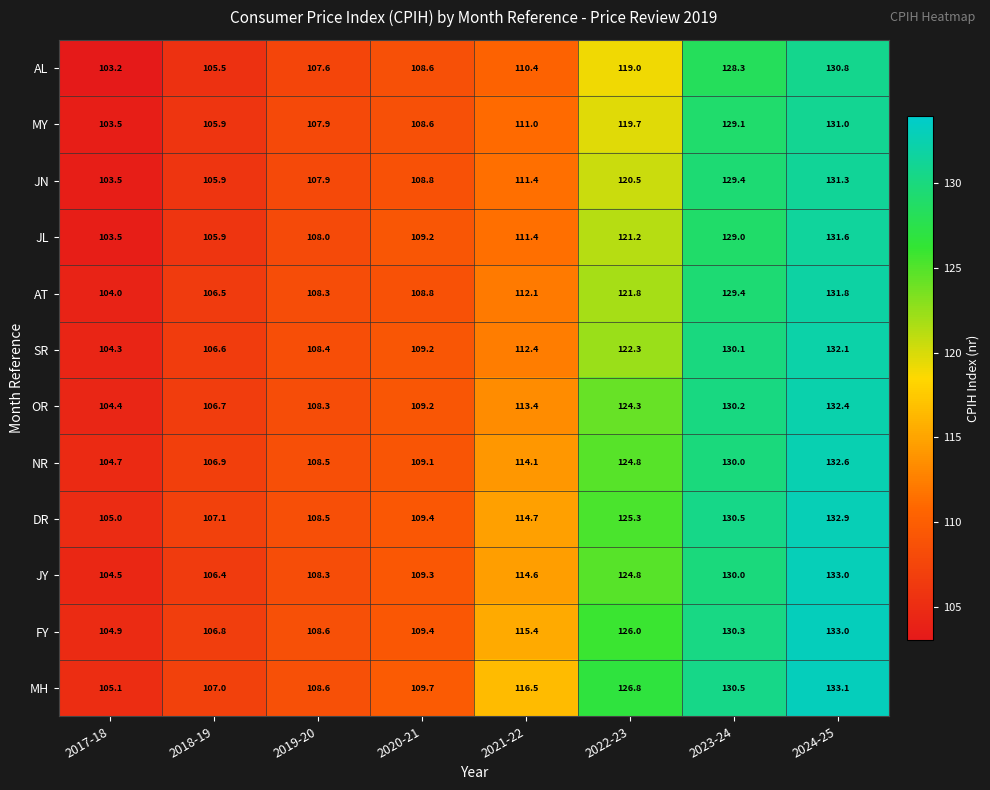

What is the maximum value shown in the chart?

133.1